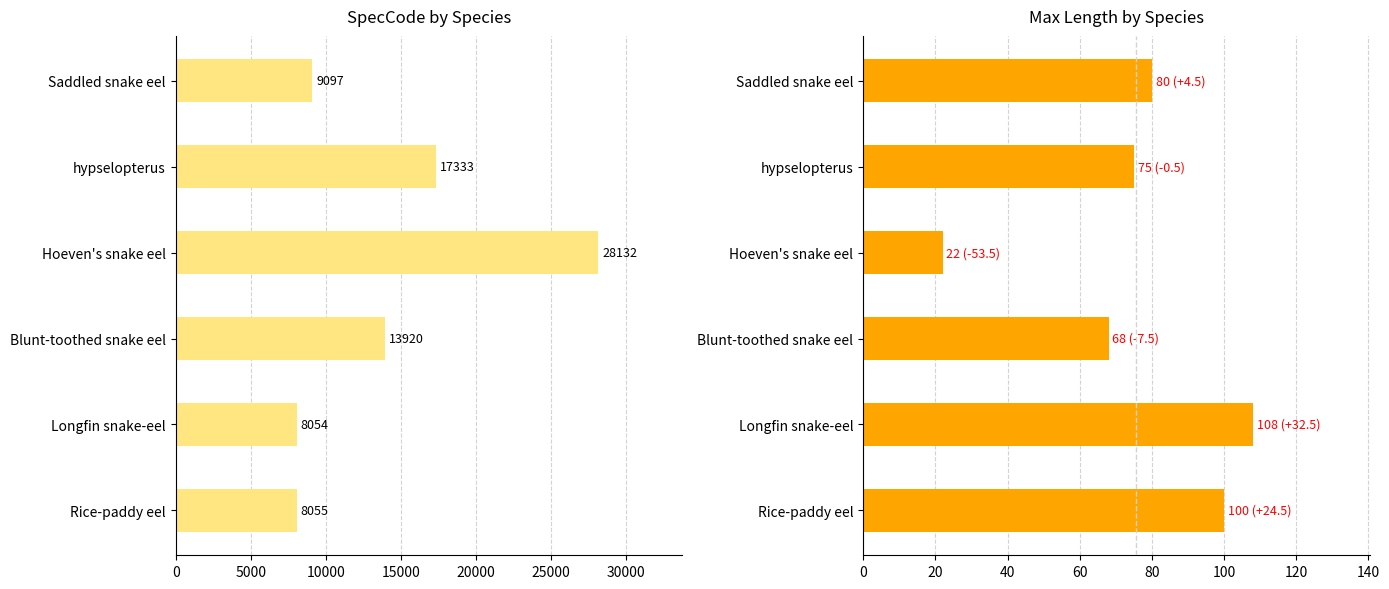

What is the sum of the SpecCode values at Saddled snake eel and Hoeven's snake eel?

37229